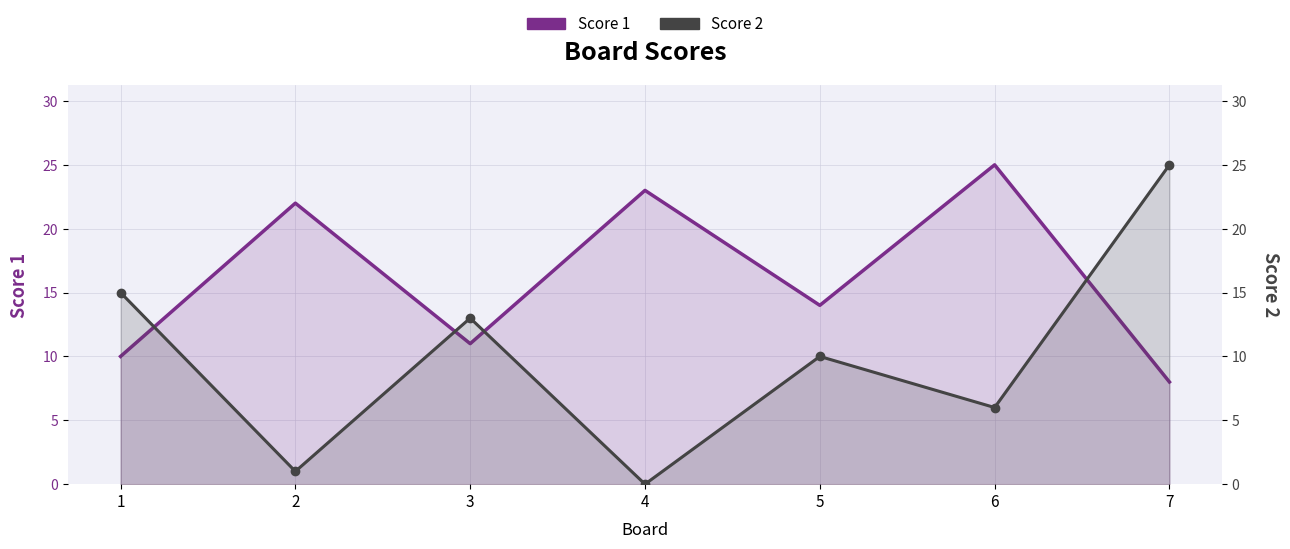

What is the value of the Score 2 point at the 3rd from the left?

13